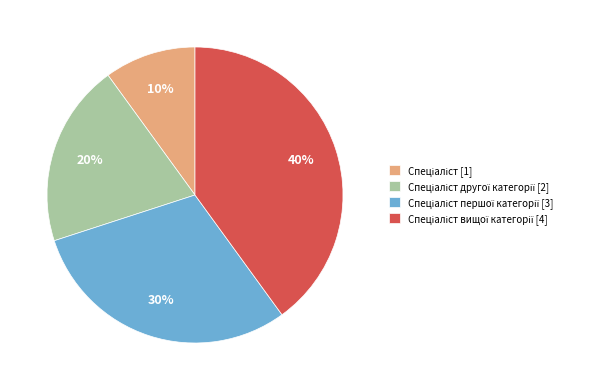

To the nearest percent, what is the average slice percentage?

25%